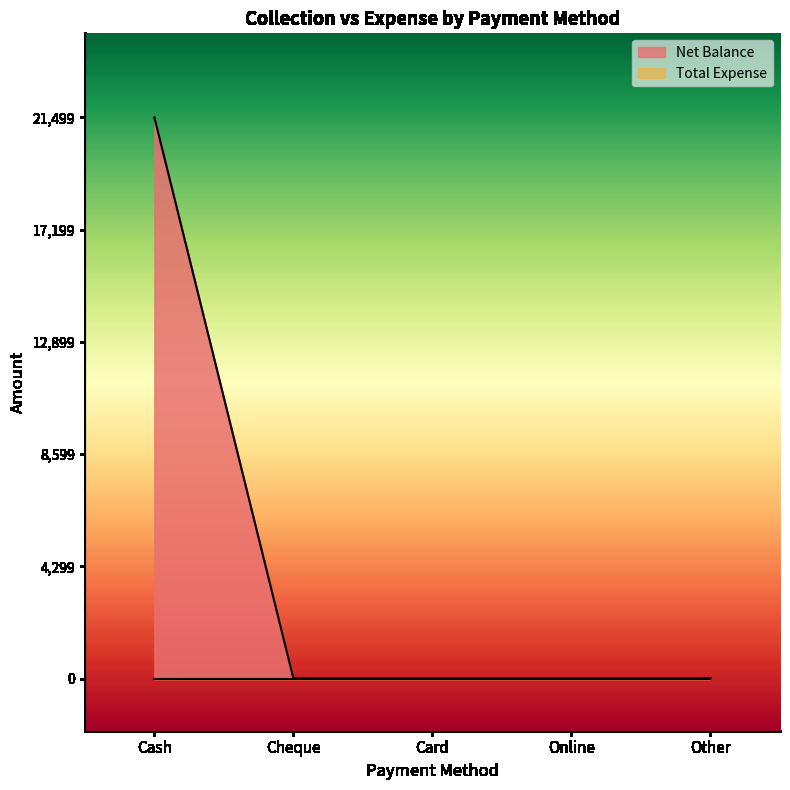

Which has a higher value, Cash or Cheque?

Cash